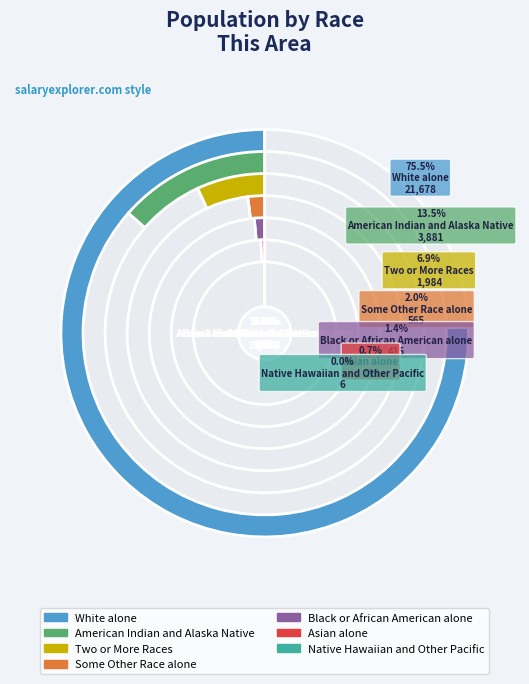

Which has a higher value, American Indian and Alaska Native or Asian alone?

American Indian and Alaska Native